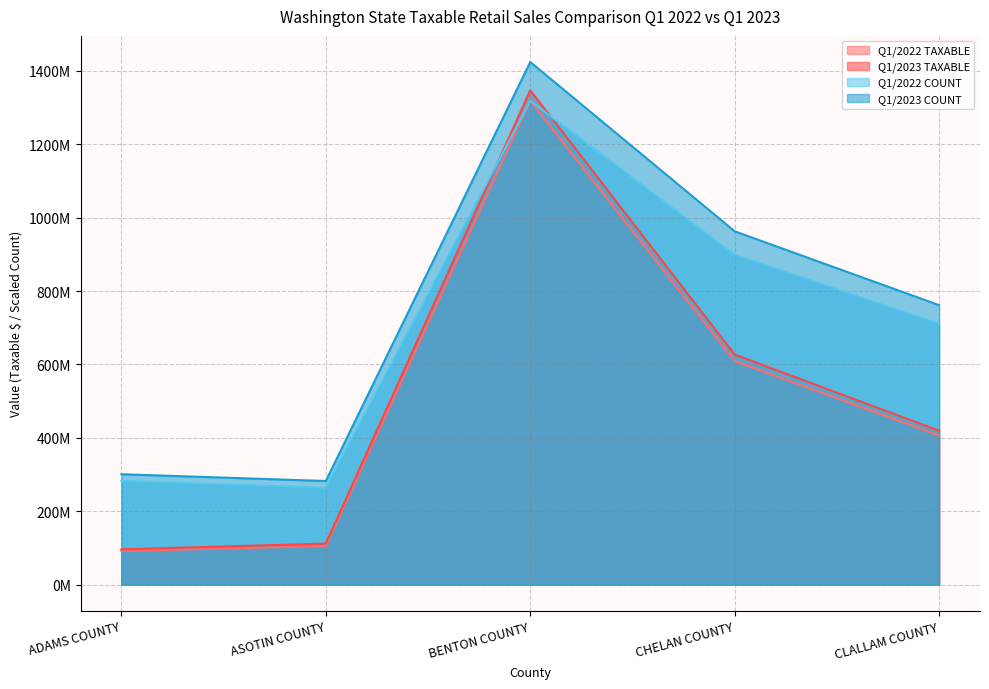

What is the sum of the Q1/2023 COUNT values at BENTON COUNTY and ASOTIN COUNTY?

1706472885.6